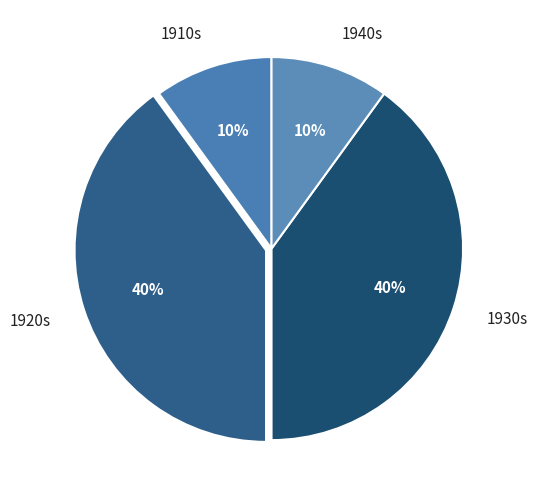

To the nearest percent, what is the difference between the largest and smallest slice percentages?

30%